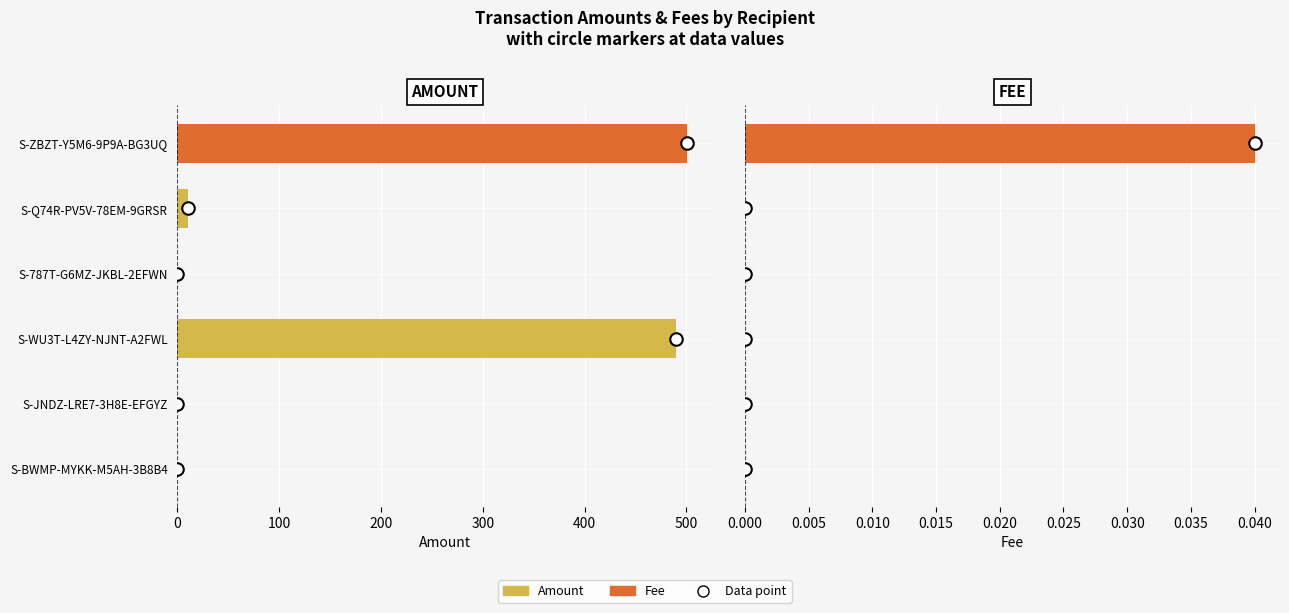

What is the maximum value shown in the chart?

500.6